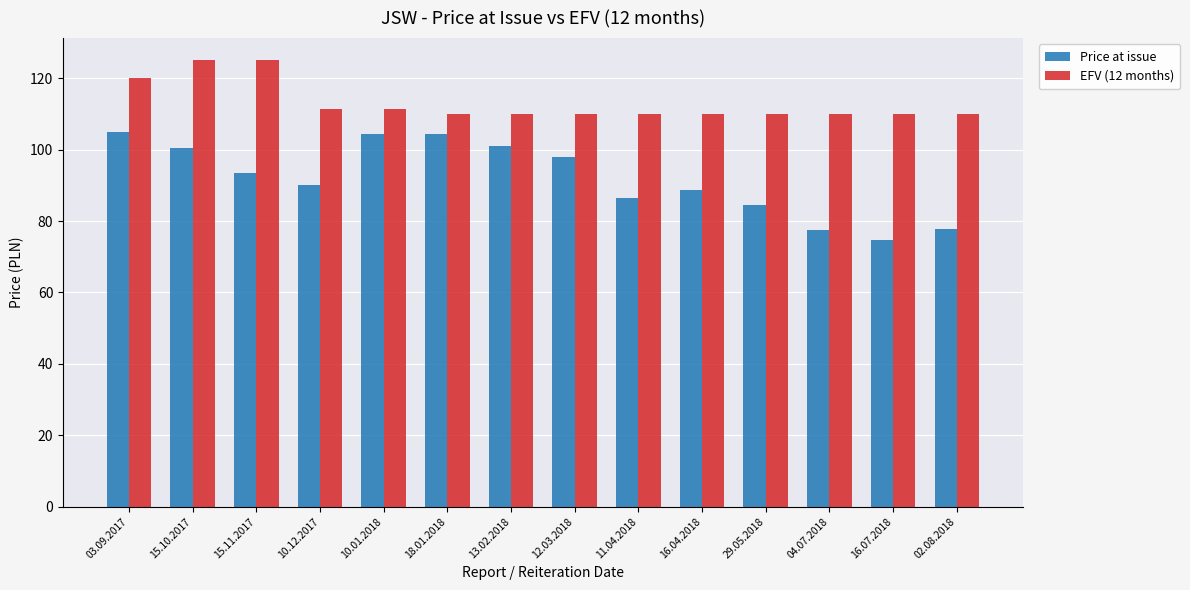

Which series has the largest range (max minus min)?

Price at issue